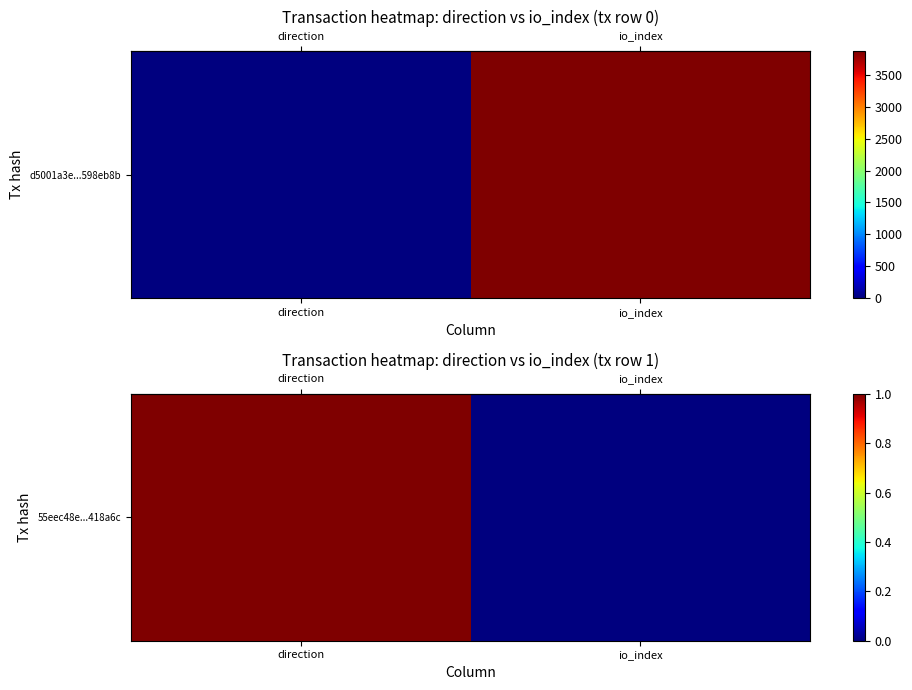

Rank the categories by value from lowest to highest.

io_index, direction